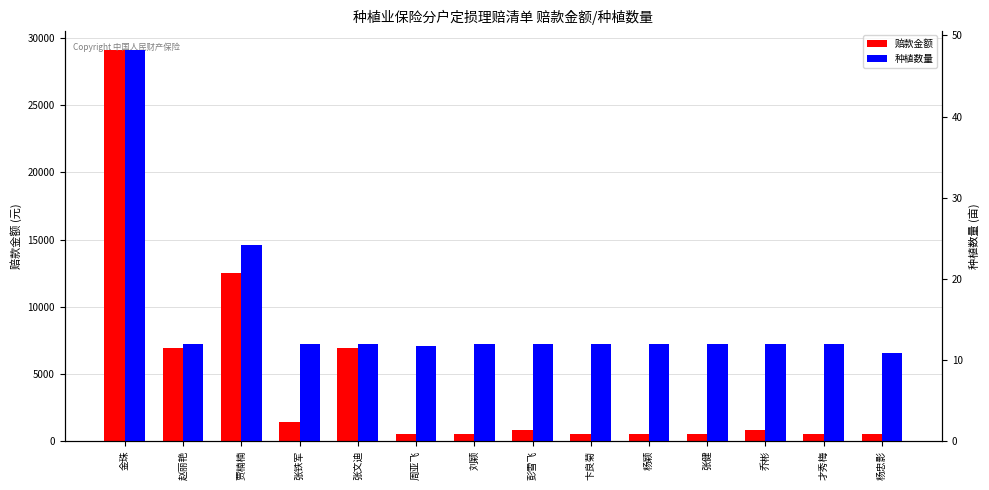

The value of 种植数量 at 刘颖 is 4.9. True or false?

False